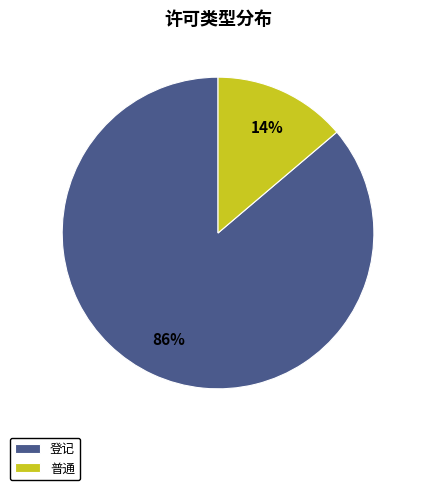

Which has a higher value, 普通 or 登记?

登记